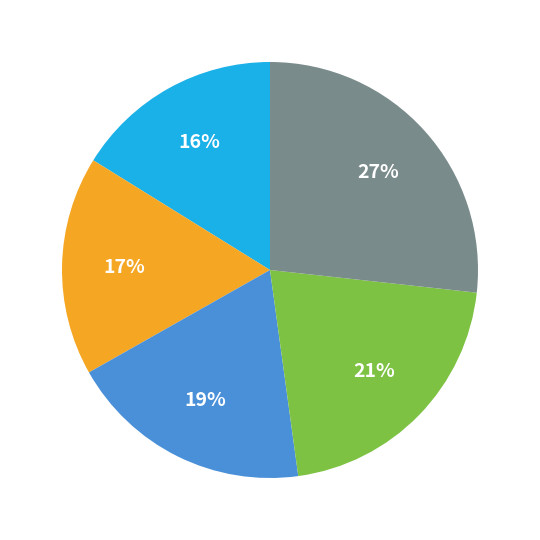

Is there a majority slice in this chart?

No